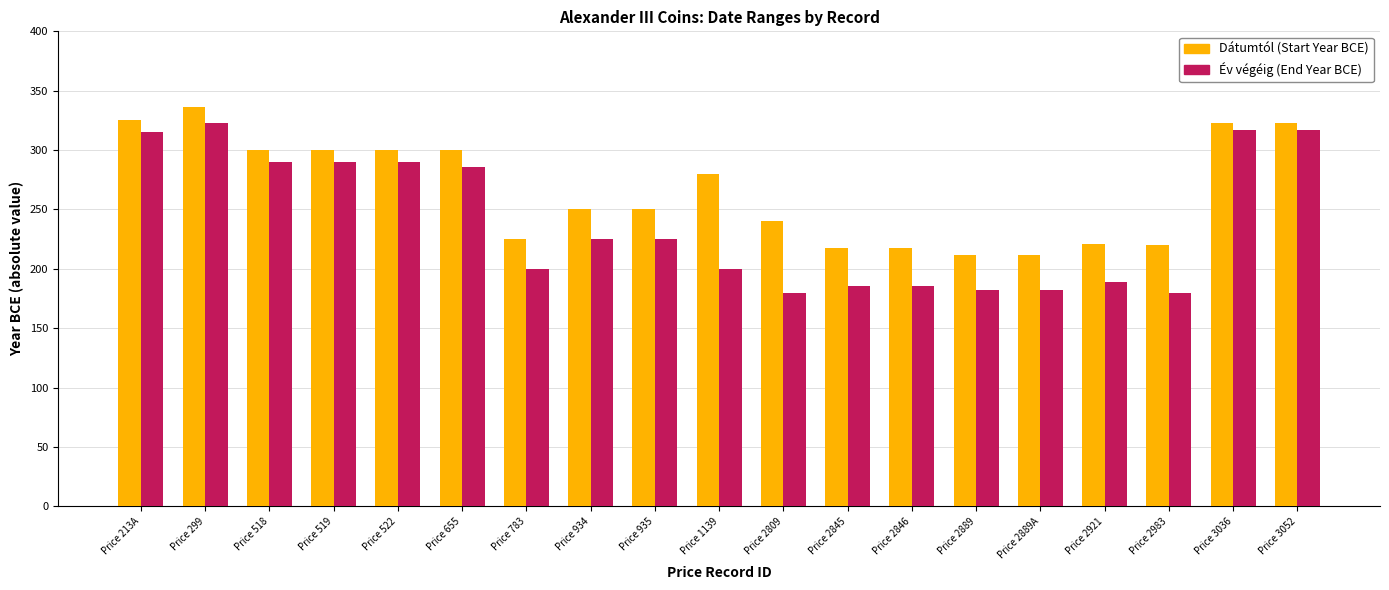

What is the total value across all series at Price 2889?

394